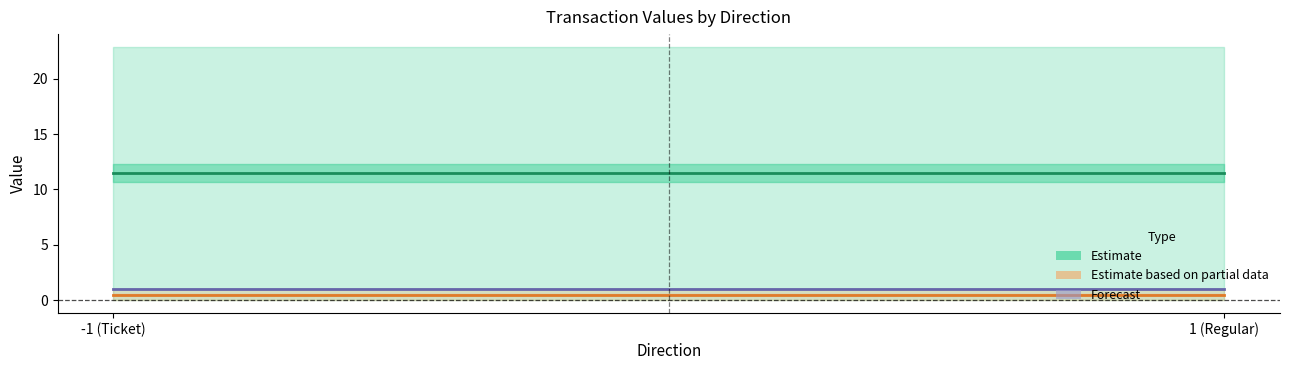

Is the value of Estimate based on partial data at 1 (Regular) greater than the value of Estimate at 1 (Regular)?

No